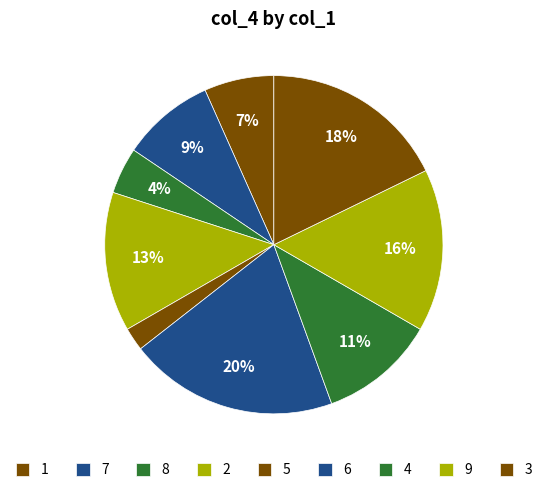

Does 5 account for over 50% of the chart?

No